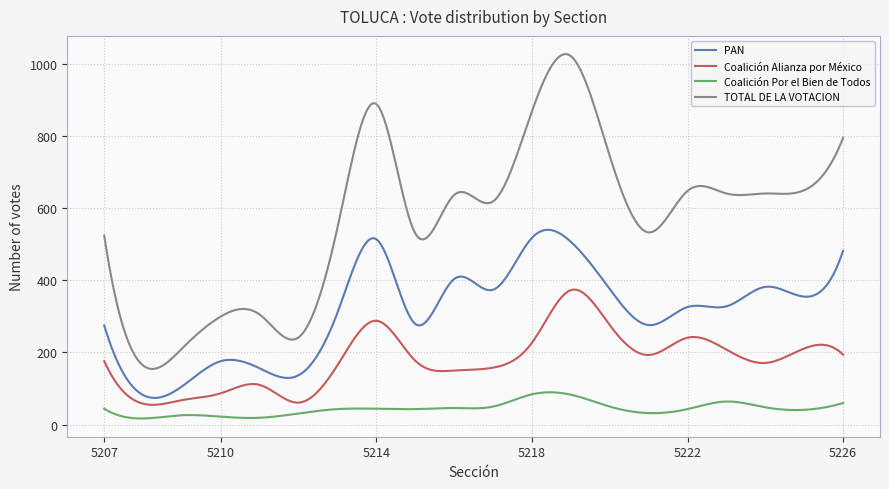

True or false: TOTAL DE LA VOTACION and PAN cross at least once.

False